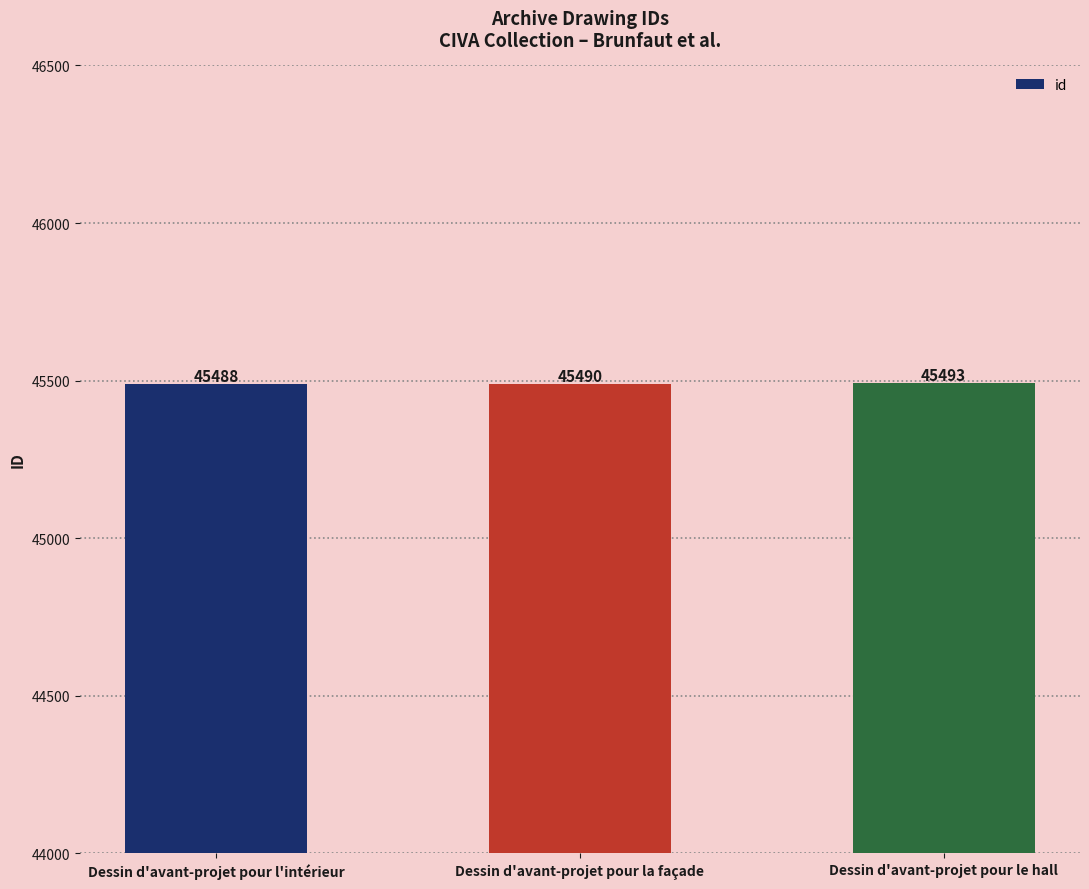

At which label is the value closest to 45490?

Dessin d'avant-projet pour la façade